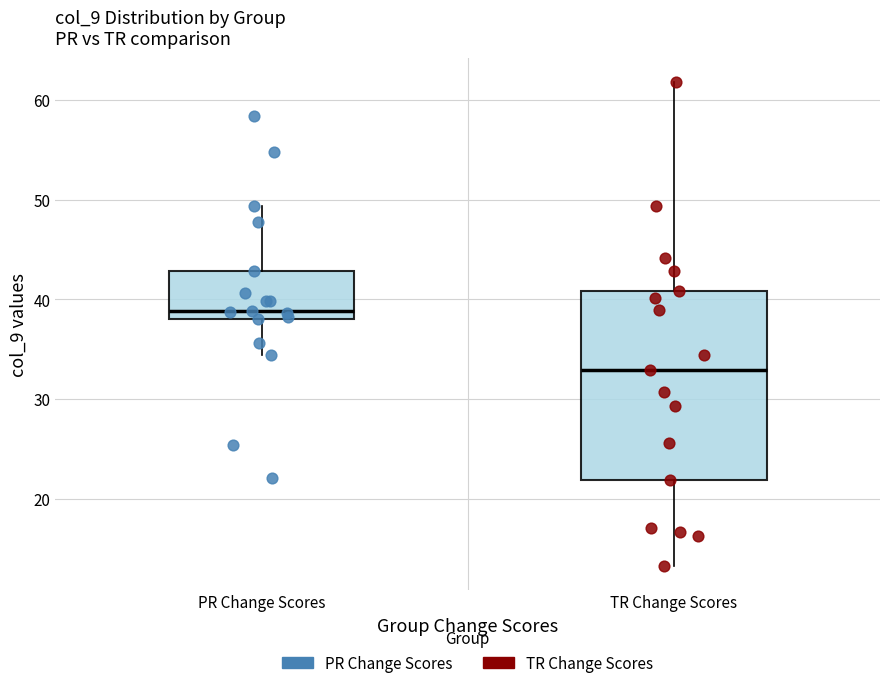

Which box's median line is the highest?

PR Change Scores